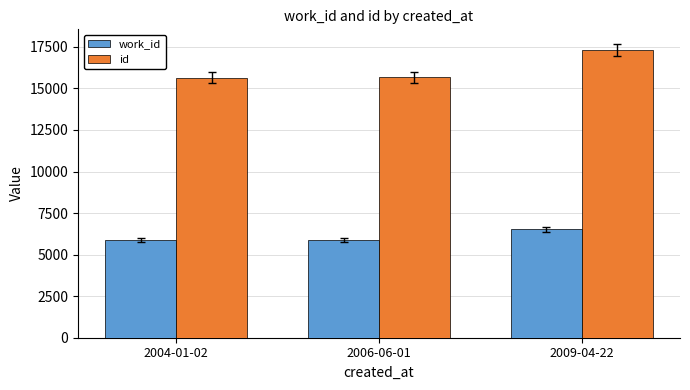

What is the sum of the work_id values at 2006-06-01 and 2009-04-22?

12416